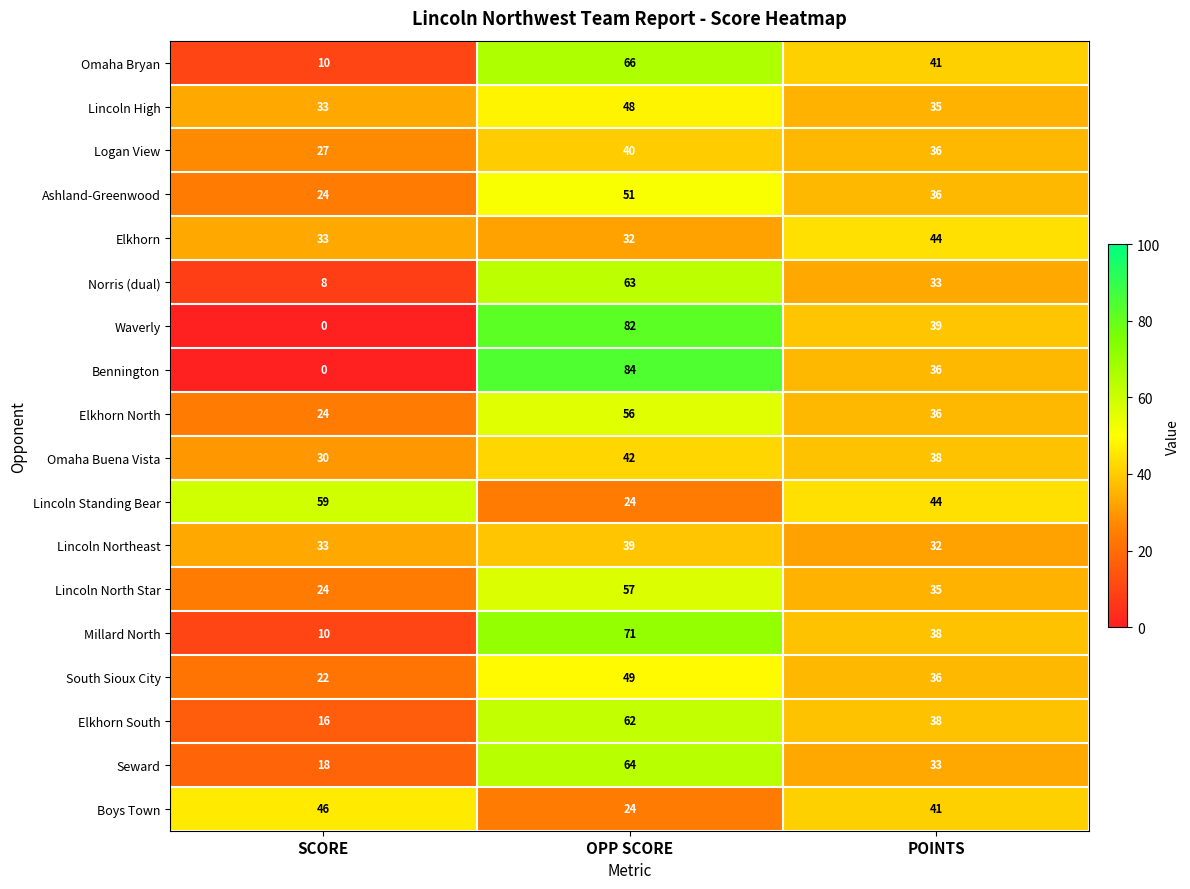

What is the maximum value shown in the chart?

84